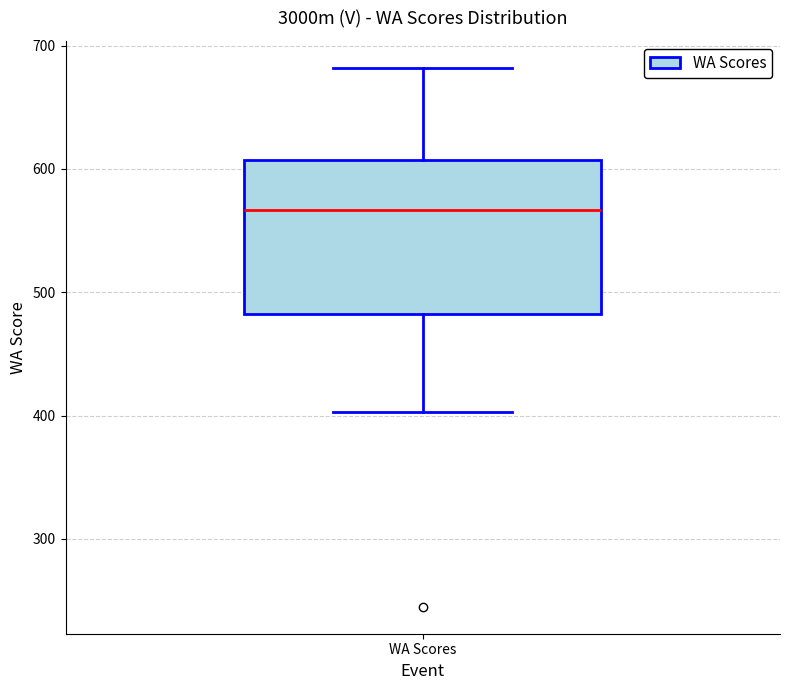

Where does the upper whisker of the box for WA Scores end on the y-axis? The values are not printed on the chart, so give them approximately, as read against the axis.

680